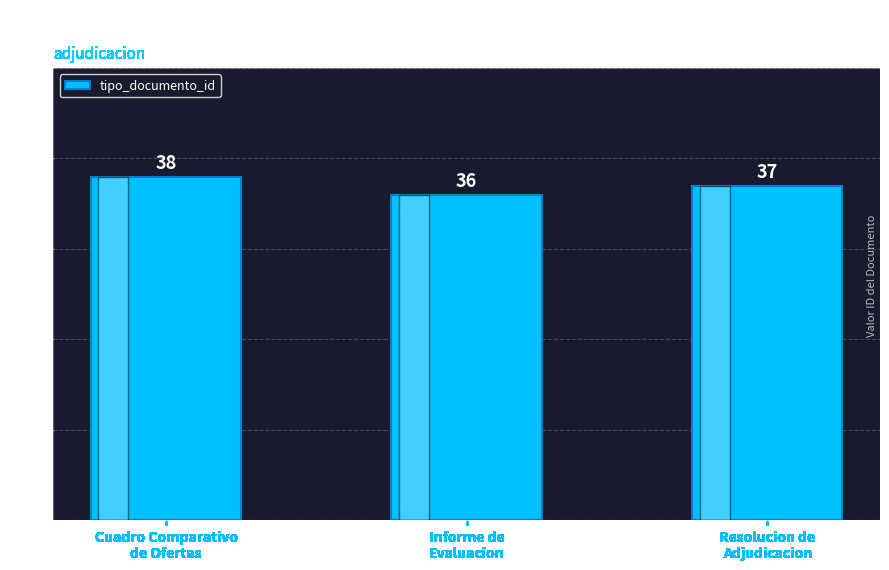

What is the difference between the maximum and second lowest values?

1